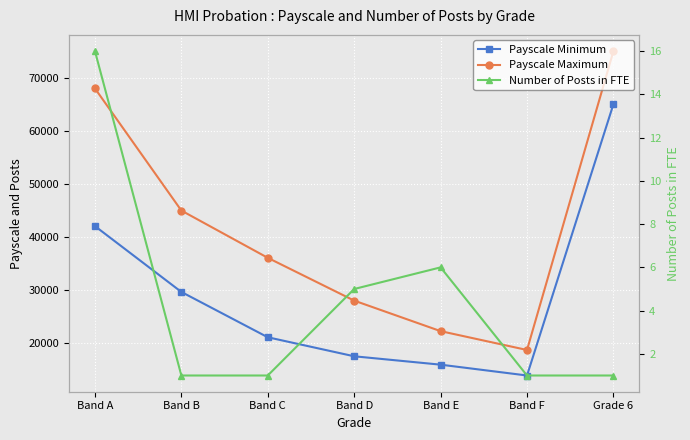

What is the label of the 2nd point from the right?

Band F